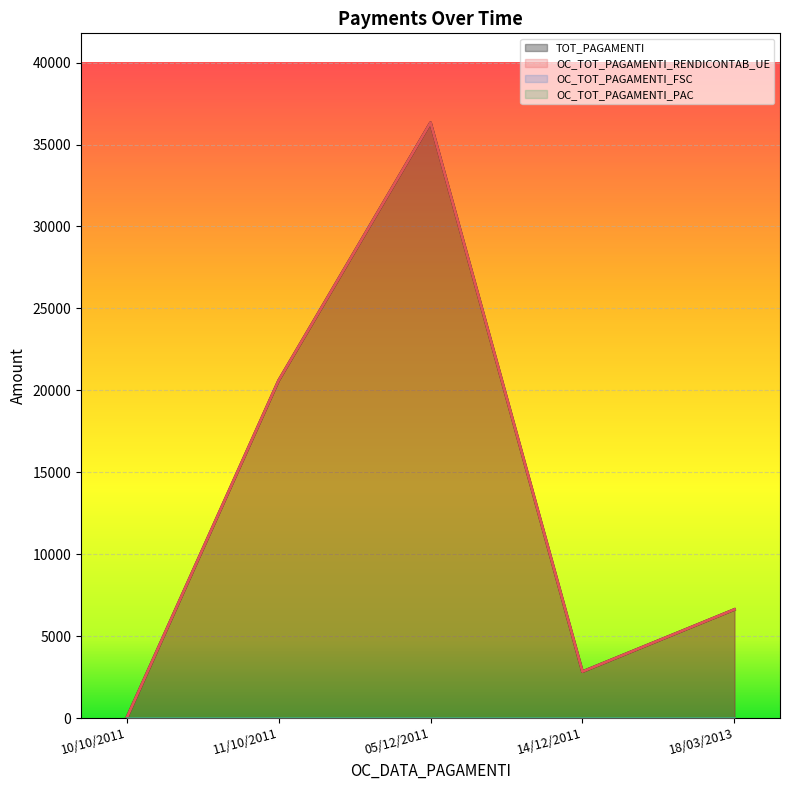

Between 10/10/2011 and 14/12/2011, which is larger?

14/12/2011